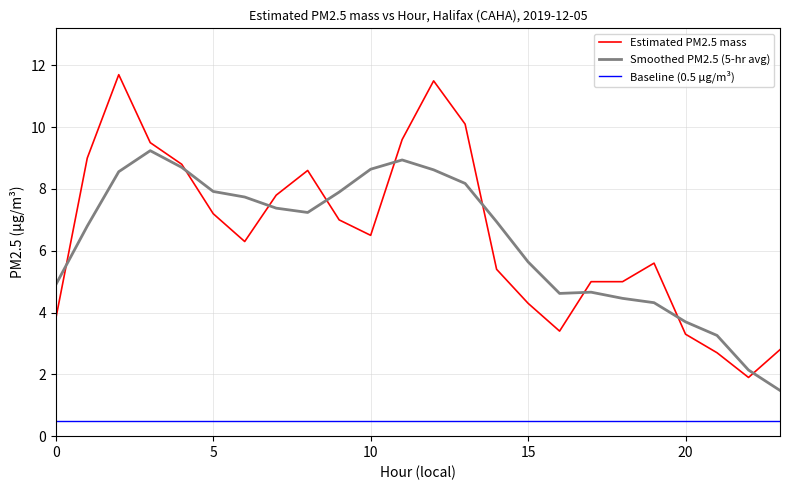

What is the minimum value shown in the chart?

0.5